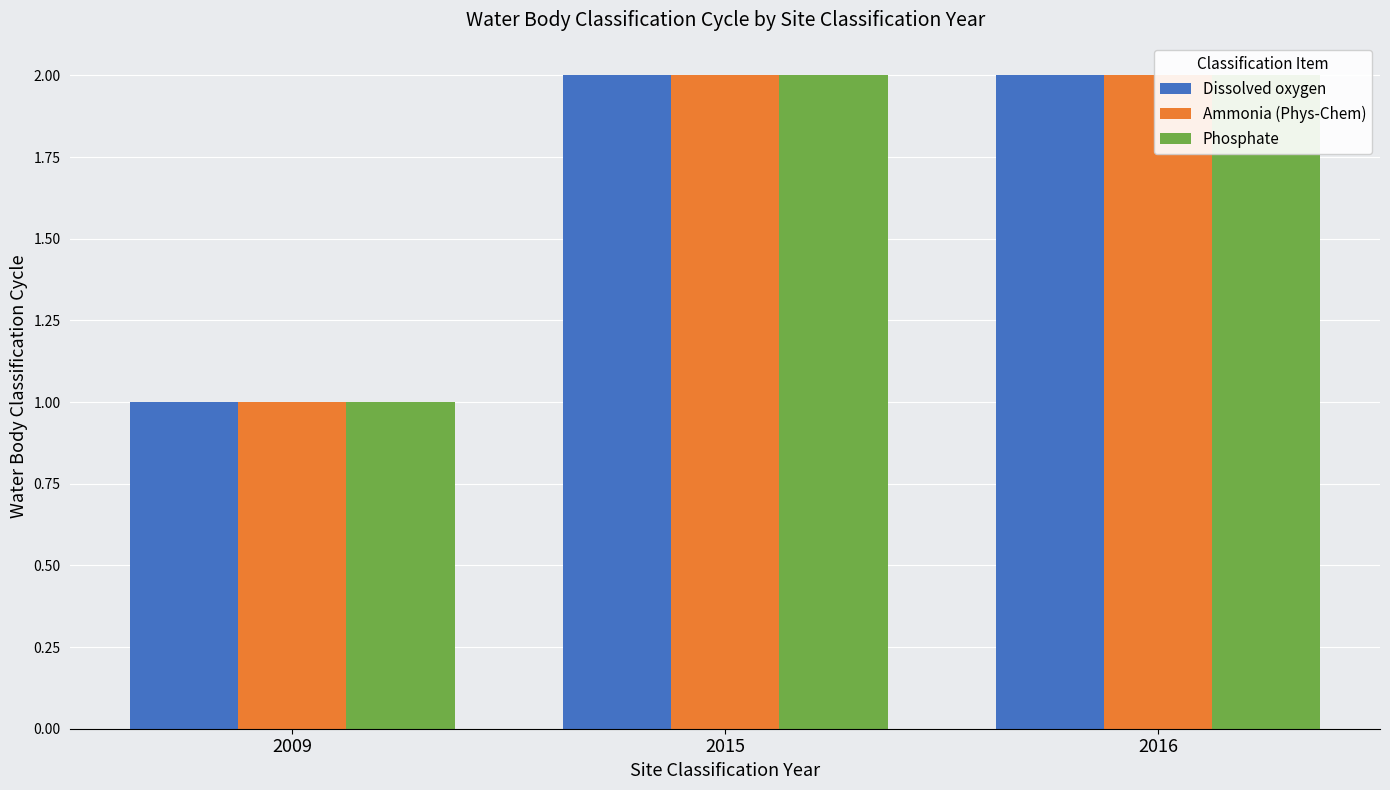

Which series has the largest total across all categories?

Dissolved oxygen